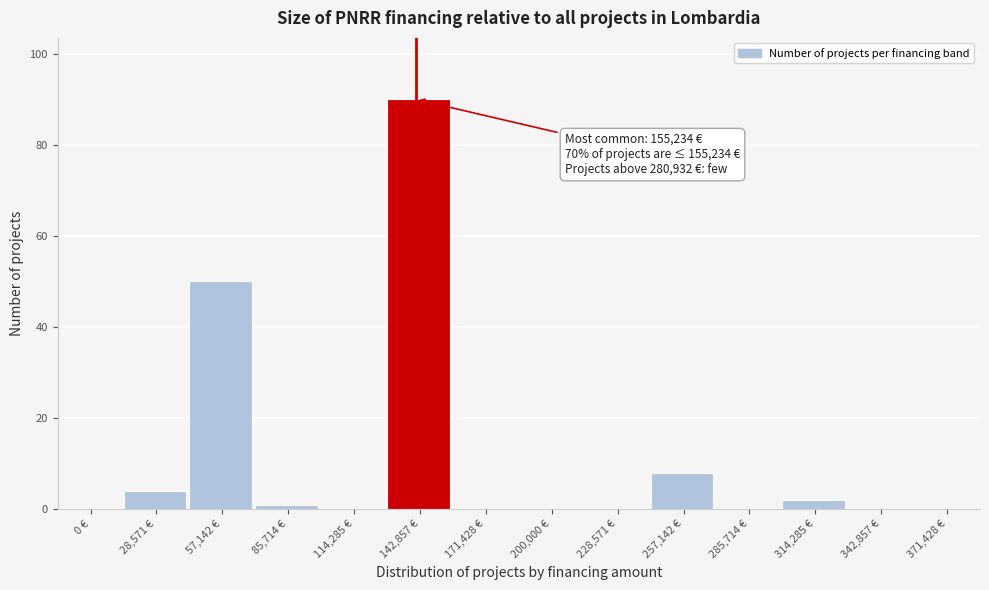

Reading left to right, what are all the values shown in this chart?

0 €=0	28,571 €=4	57,142 €=50	85,714 €=1	114,285 €=0	142,857 €=90	171,428 €=0	200,000 €=0	228,571 €=0	257,142 €=8	285,714 €=0	314,285 €=2	342,857 €=0	371,428 €=0